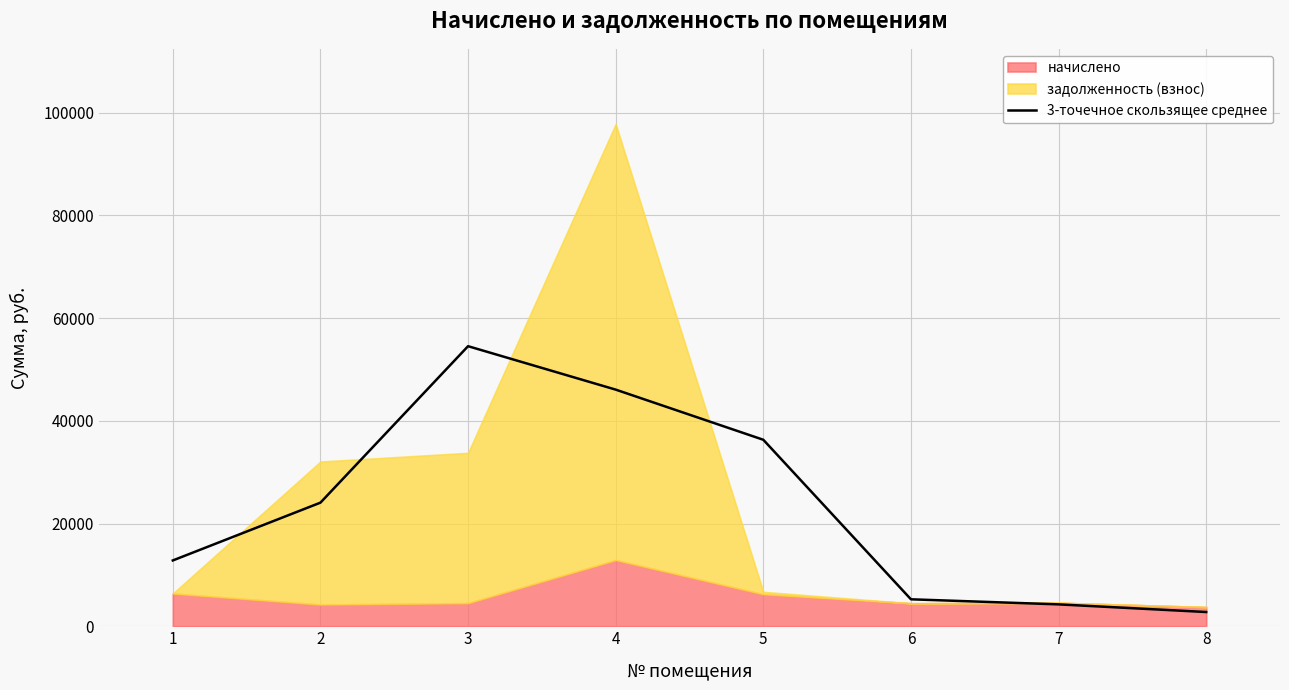

The chart shows a value of 41398.1 at 2. True or false?

False